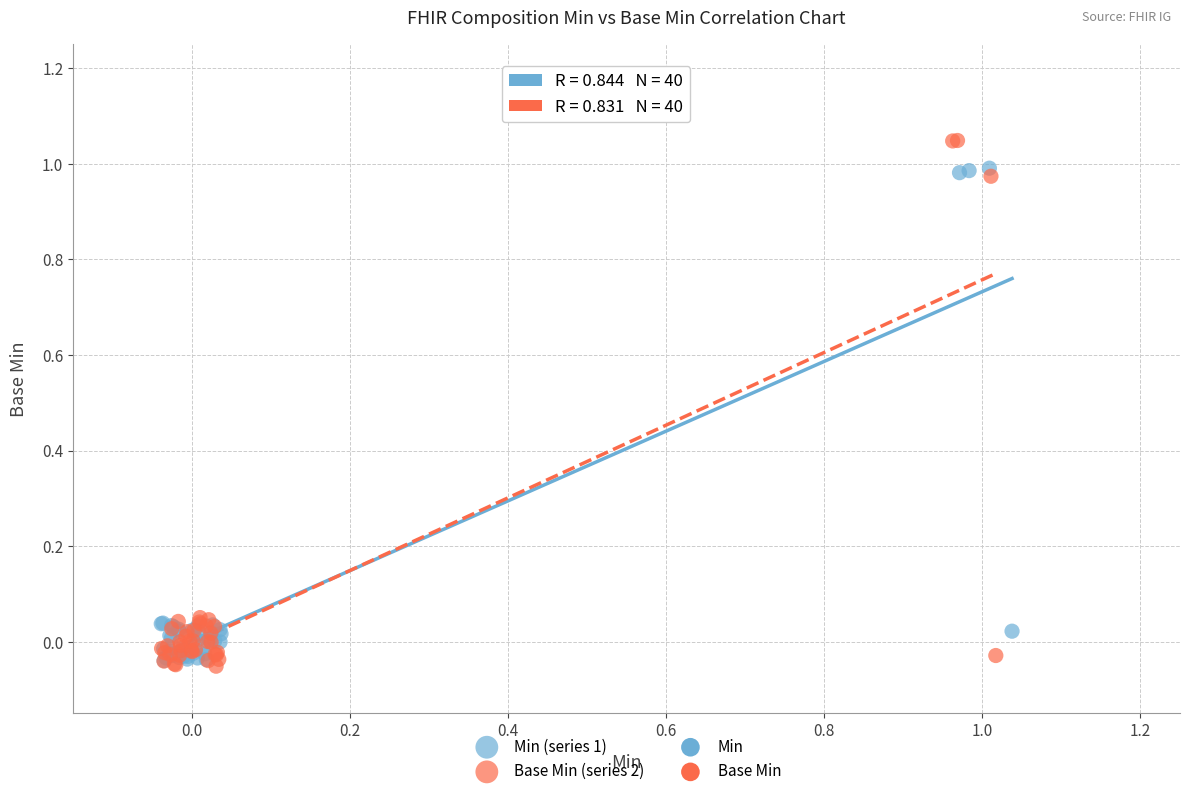

Which series reaches the maximum Y coordinate?

Base Min (series 2)